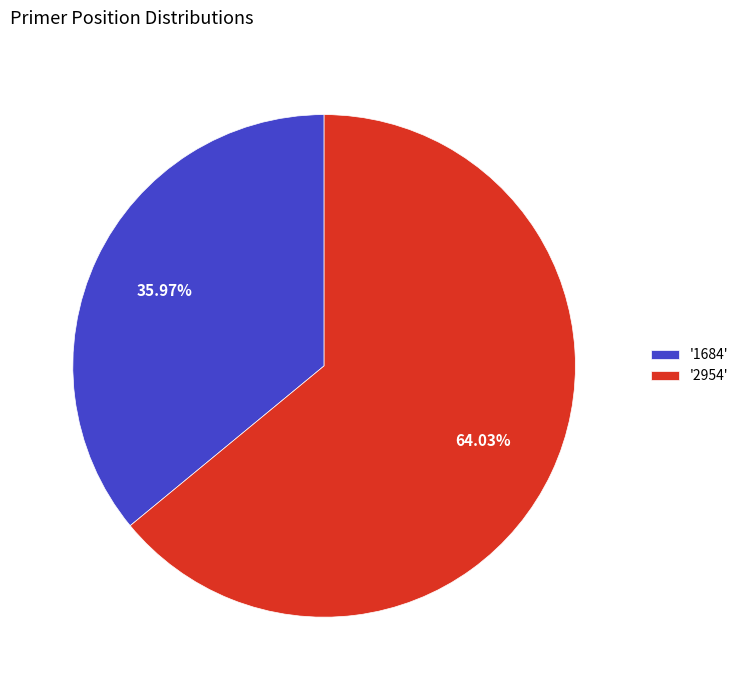

Which category has the biggest portion of the pie?

'2954'